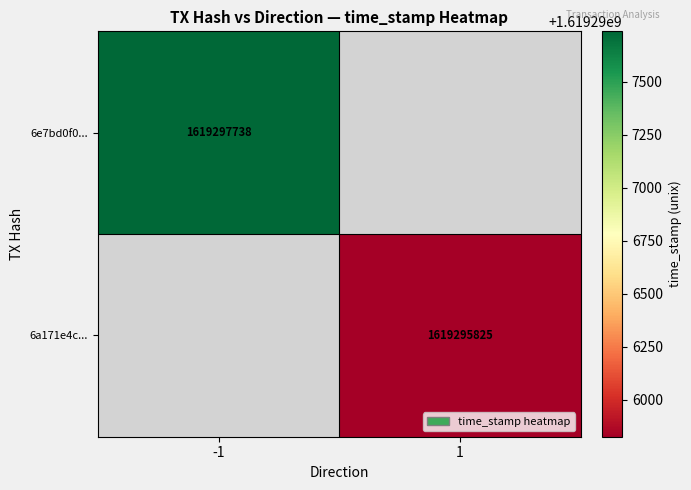

How many series are shown in this chart?

2